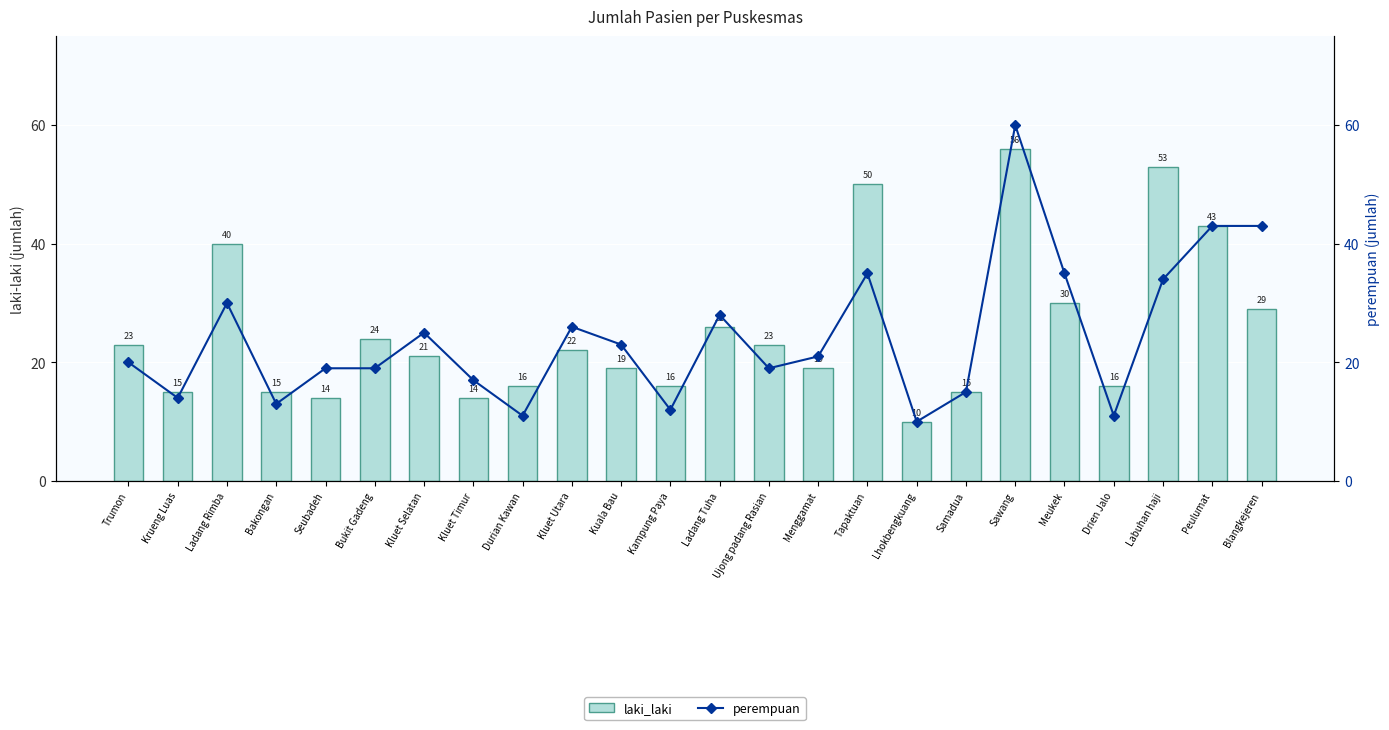

Rank the series by their average value, from lowest to highest.

perempuan, laki_laki